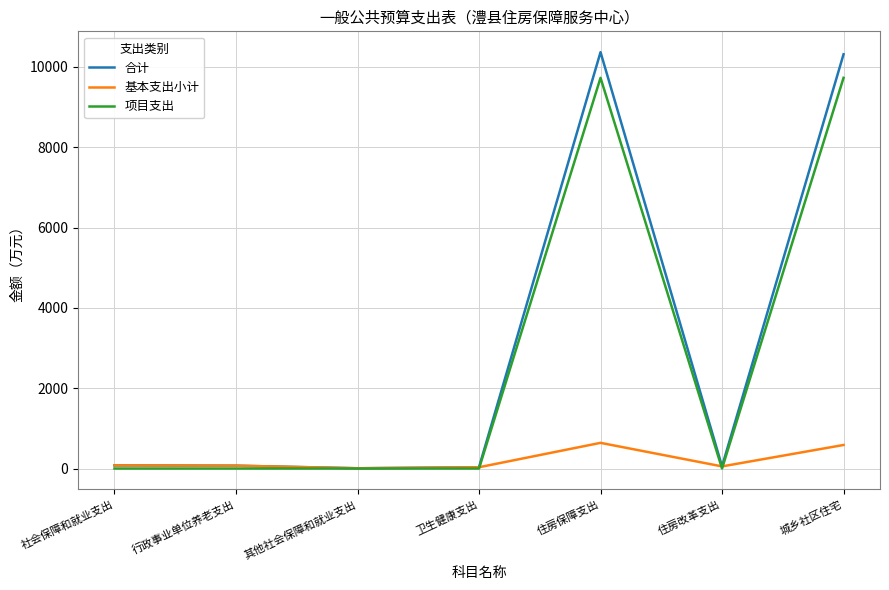

What is the difference between the 基本支出小计 values at 卫生健康支出 and 其他社会保障和就业支出?

25.5